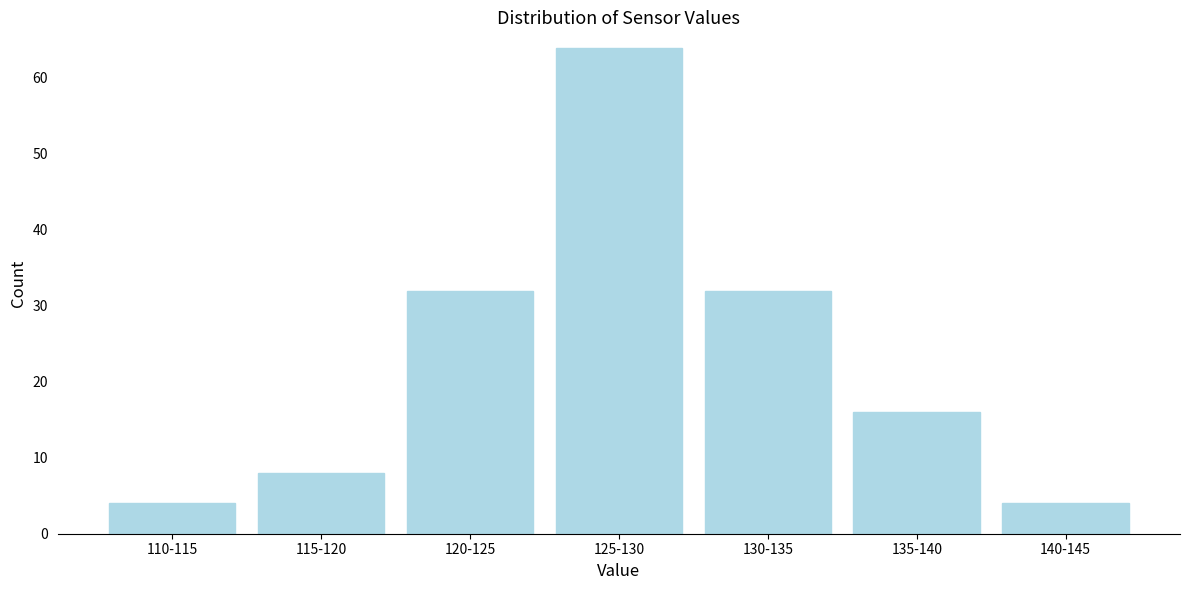

Reading left to right, list all the values displayed in this chart.

110-115=4	115-120=8	120-125=32	125-130=64	130-135=32	135-140=16	140-145=4